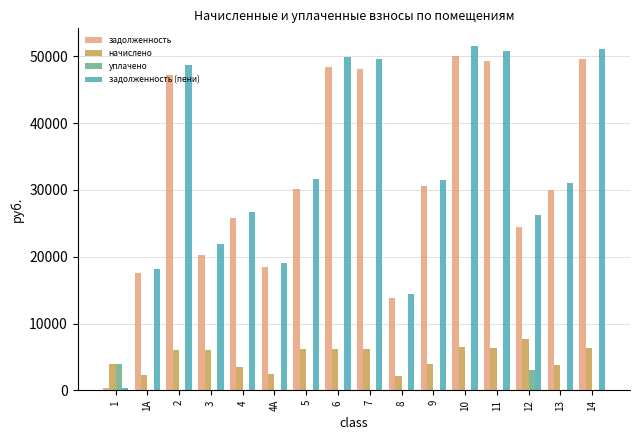

Is the value of начислено at 2 greater than the value of уплачено at 4А?

Yes